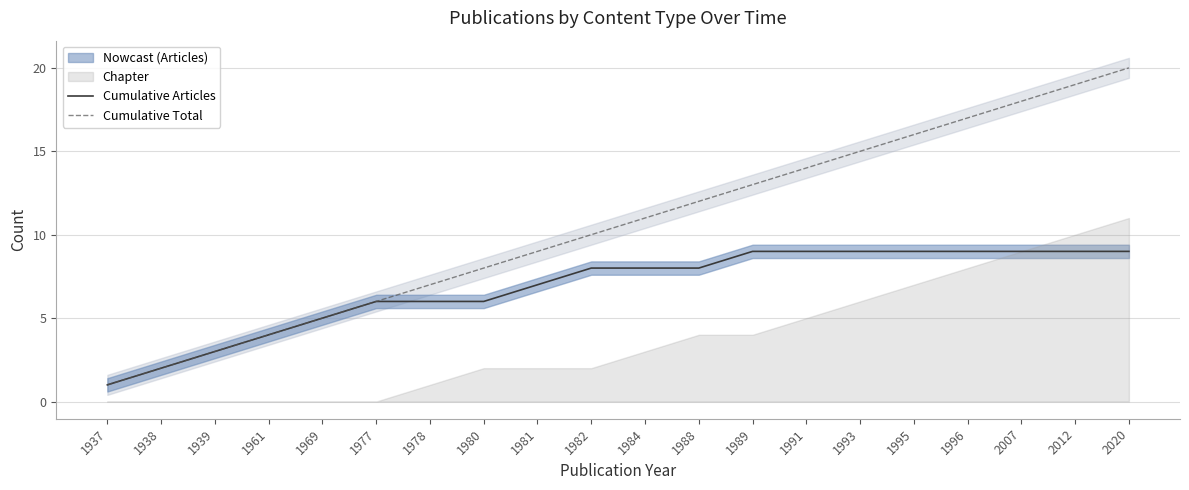

What is the spread (max minus min) of values at 1995?

7